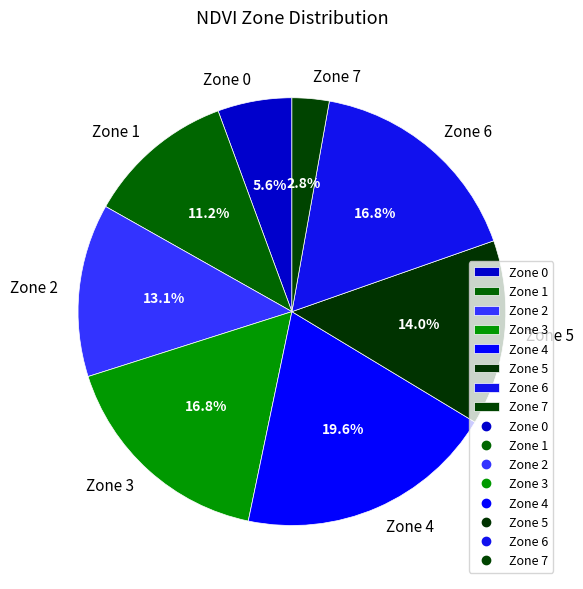

What is the largest slice in the pie chart?

Zone 4